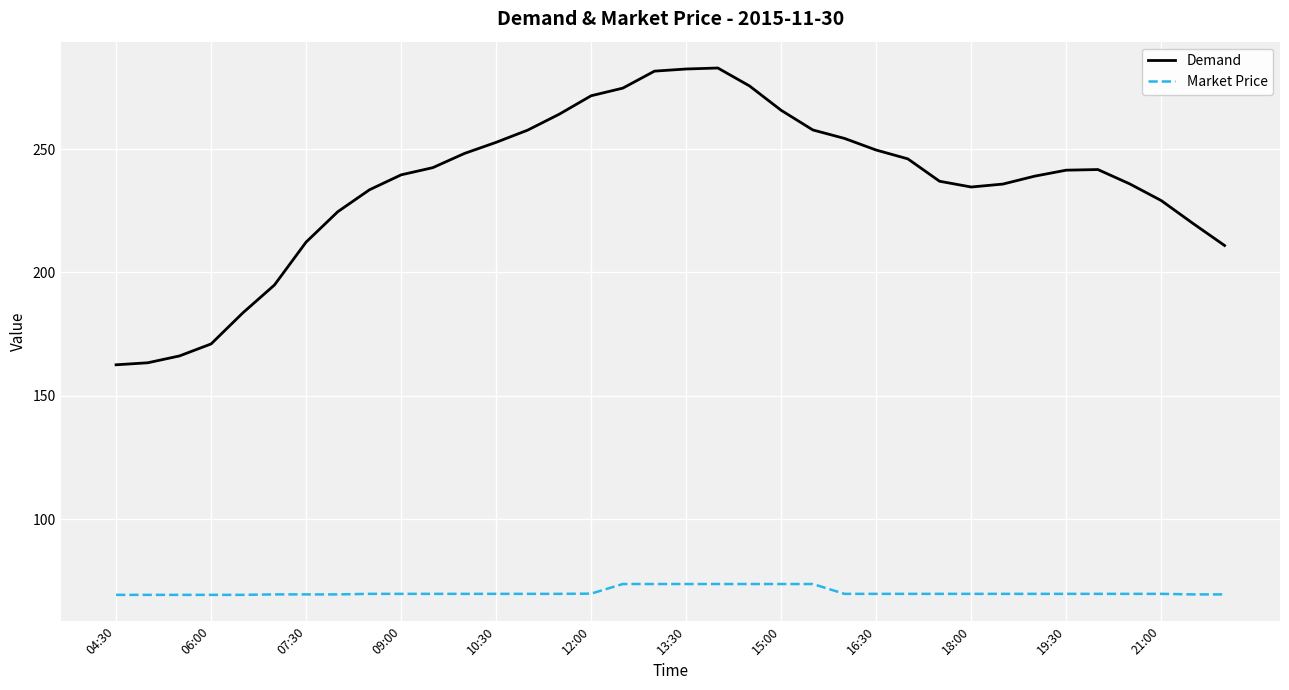

Which series has the widest spread of values?

Demand